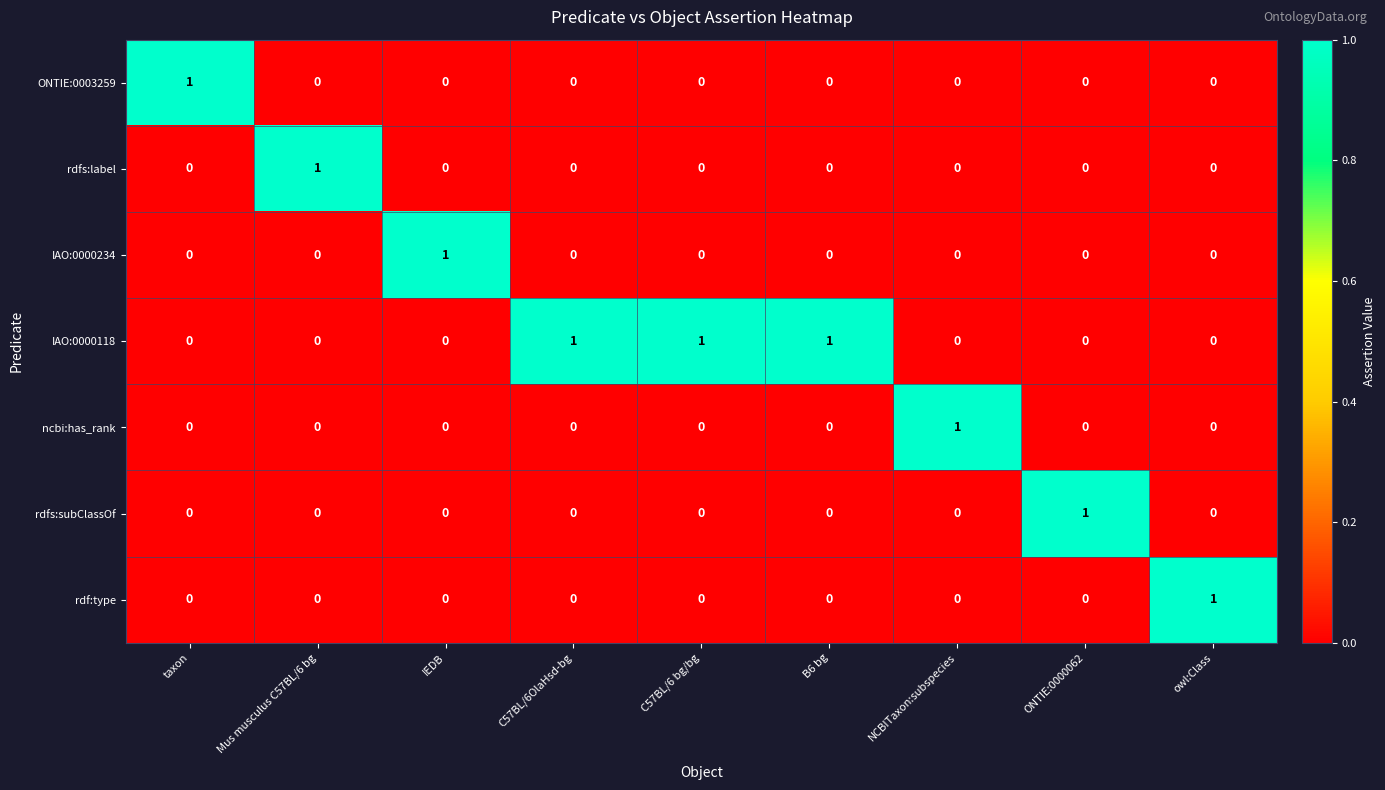

How many IAO:0000118 values are between 0 and 1?

9